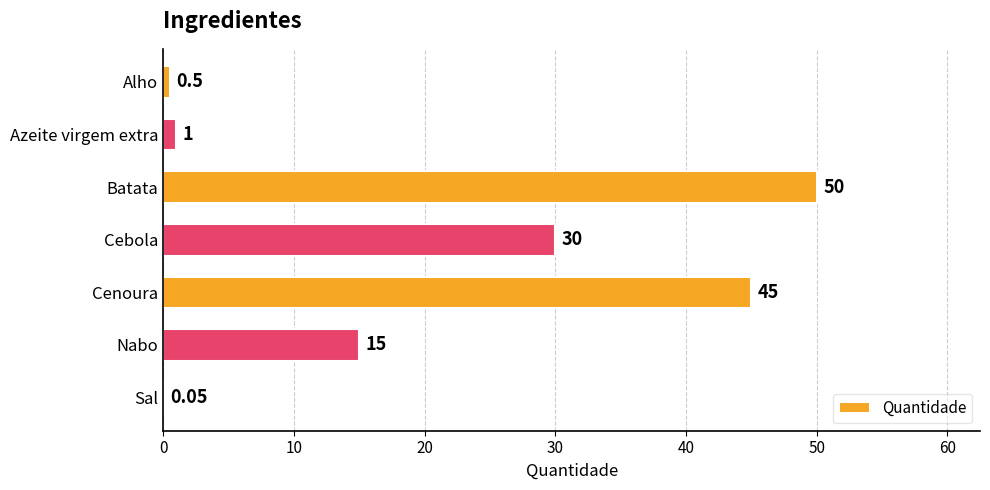

At which label is the value closest to 25?

Cebola